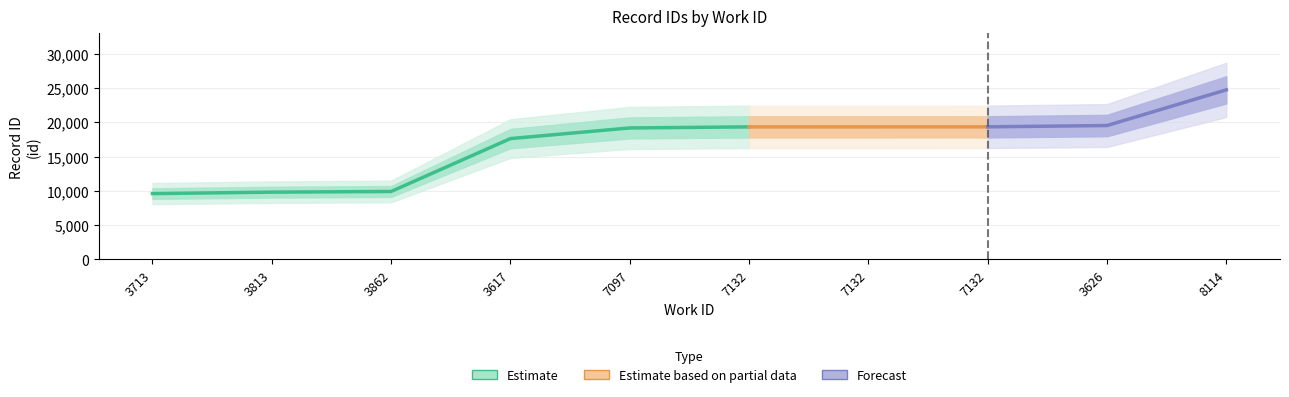

Rank the categories by id_mid value from lowest to highest.

0, 1, 2, 3, 4, 5, 6, 7, 8, 9